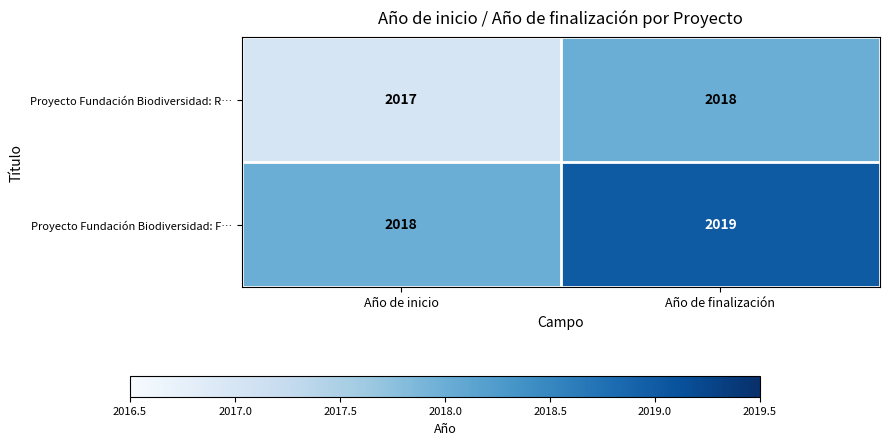

At which label is Proyecto Fundación Biodiversidad: R… closest to 2017?

Año de inicio